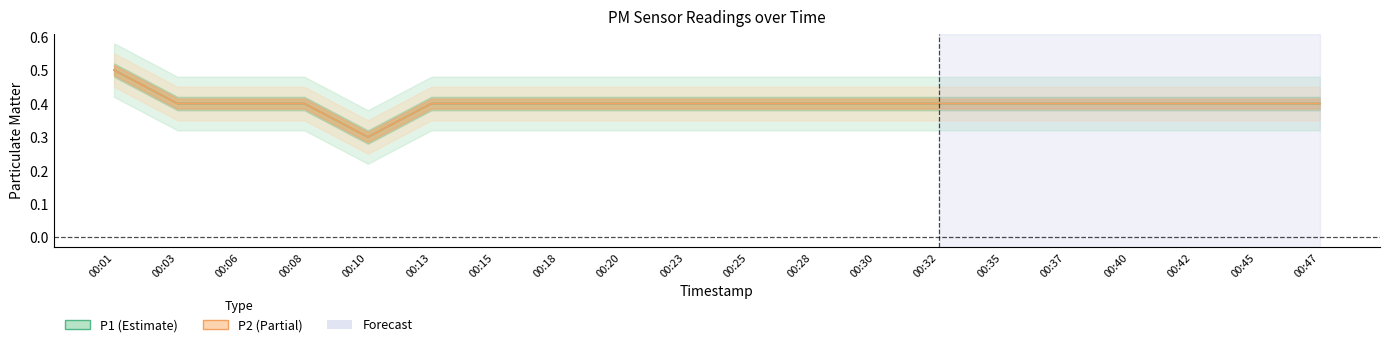

The value of P1 at 00:32 is 0.4. True or false?

True